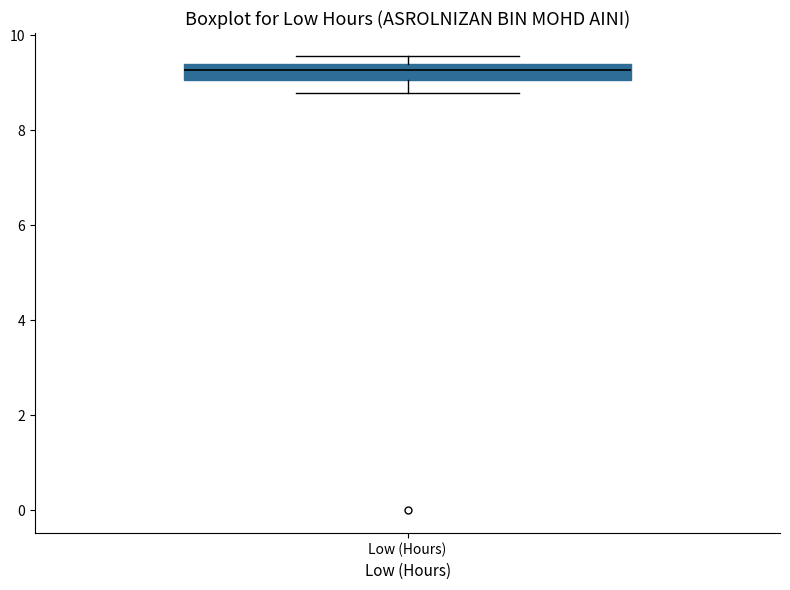

Transcribe this box plot: give where the median line is, the range the box spans, and where the two whiskers end, as read against the y-axis. The values are not printed on the chart, so give them approximately, as read against the axis.

median 9.2, box 9.0 to 9.4, whiskers 8.8 to 9.6